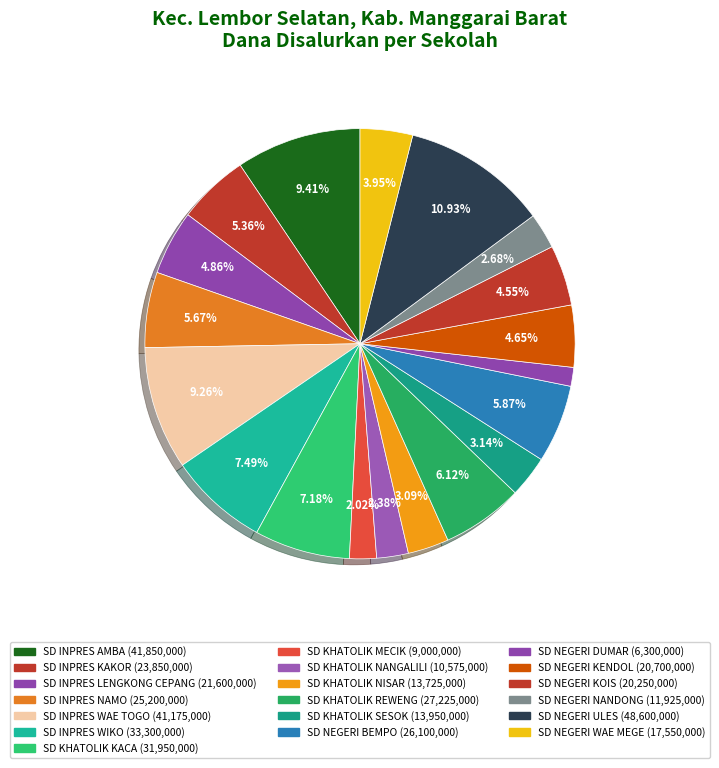

Is there any slice that represents more than half of the pie?

No